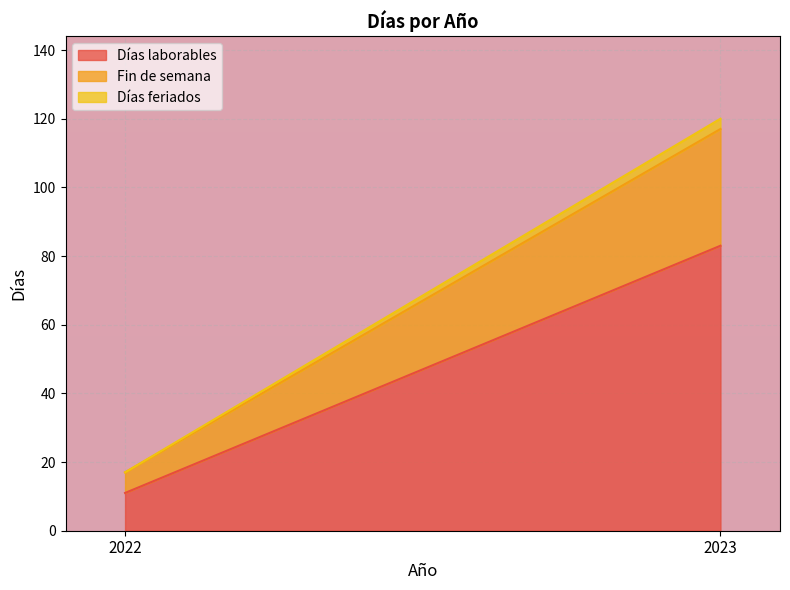

Which series has the widest spread of values?

Días laborables